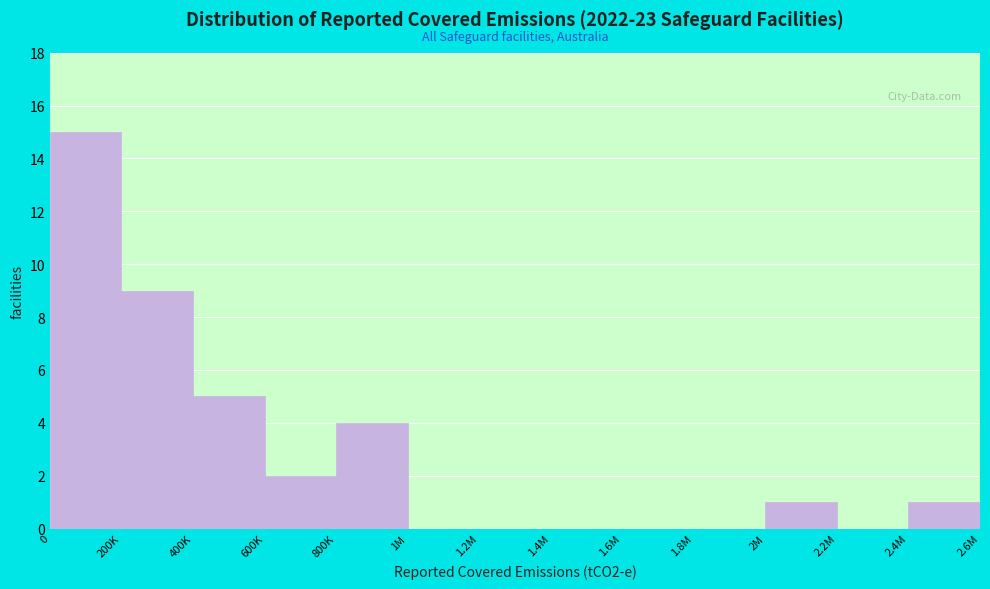

Reading right to left, extract all data points from this chart.

2.4M=1	2.2M=0	2M=1	1.8M=0	1.6M=0	1.4M=0	1.2M=0	1M=0	800K=4	600K=2	400K=5	200K=9	0=15